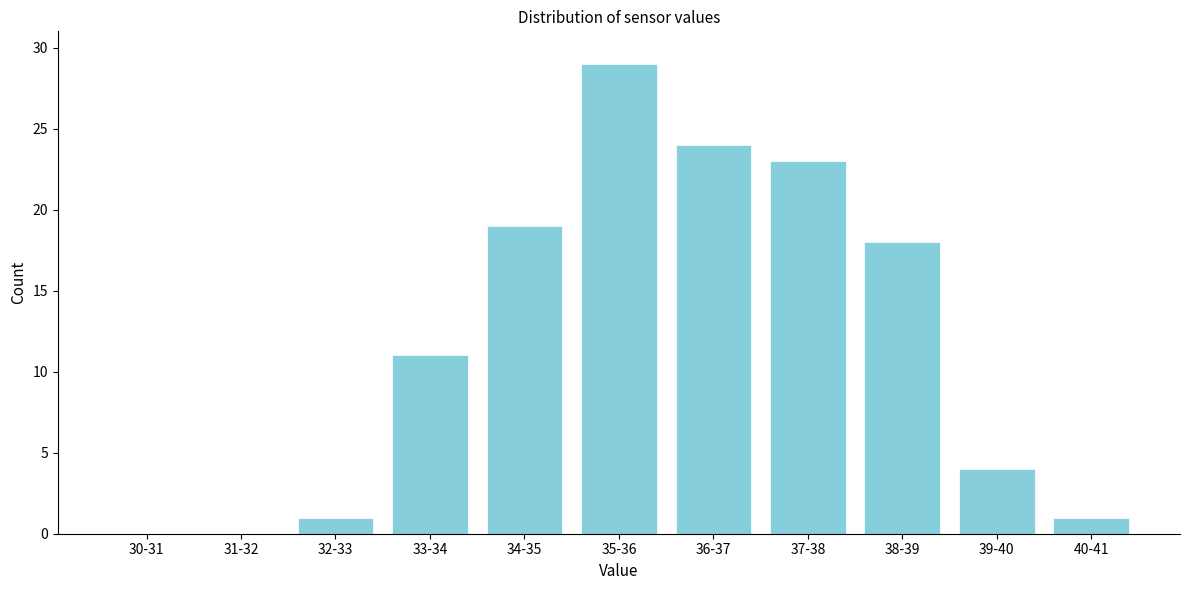

Reading right to left, transcribe all the data shown in this chart.

40-41=1	39-40=4	38-39=18	37-38=23	36-37=24	35-36=29	34-35=19	33-34=11	32-33=1	31-32=0	30-31=0